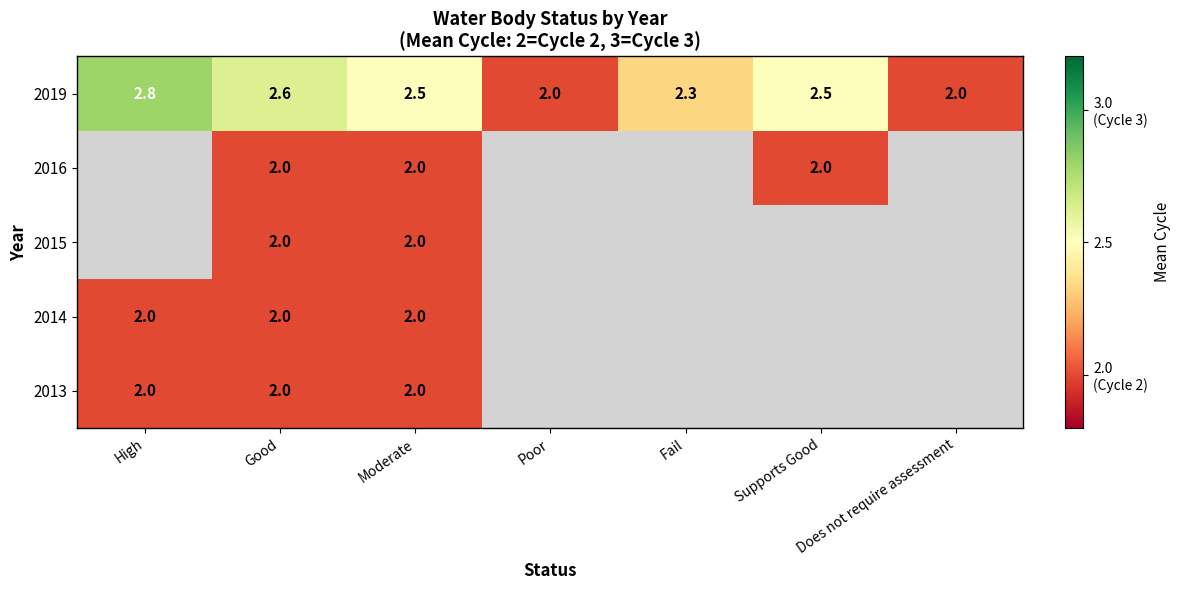

What is the difference between the maximum and second lowest values in the 2019 series?

0.8